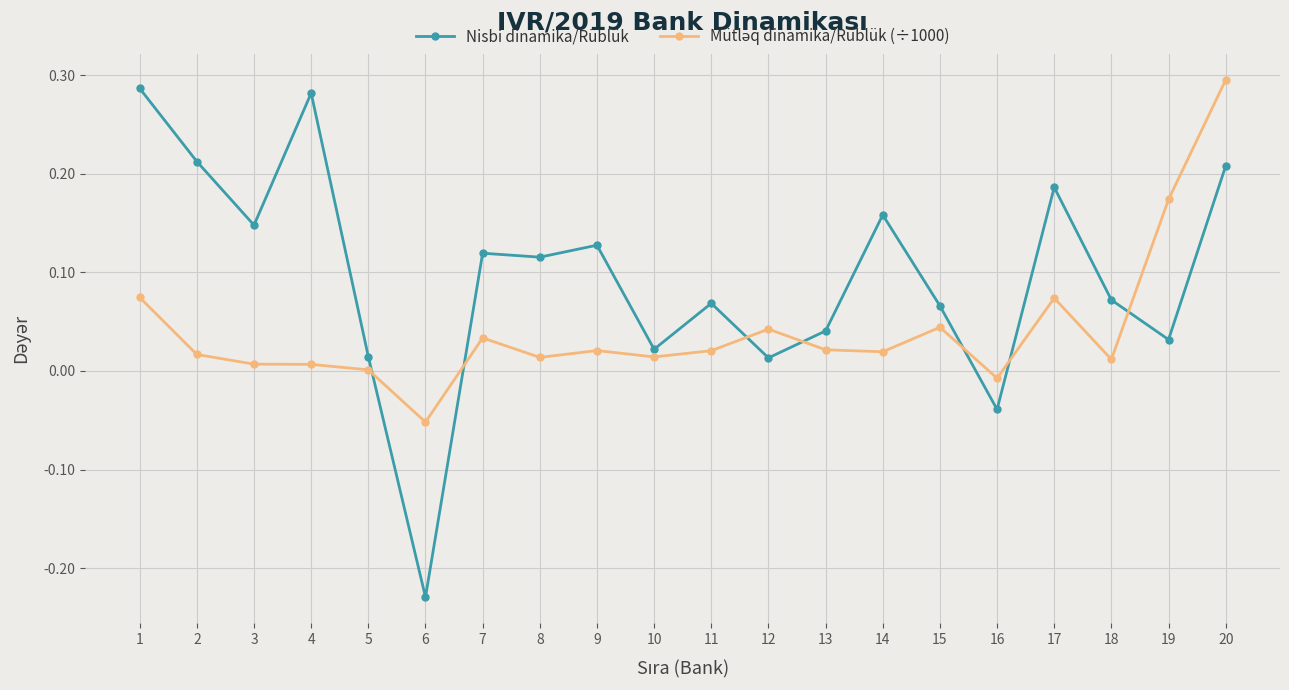

Between 6 and 7, which series saw the biggest shift?

Nisbi dinamika/Rüblük